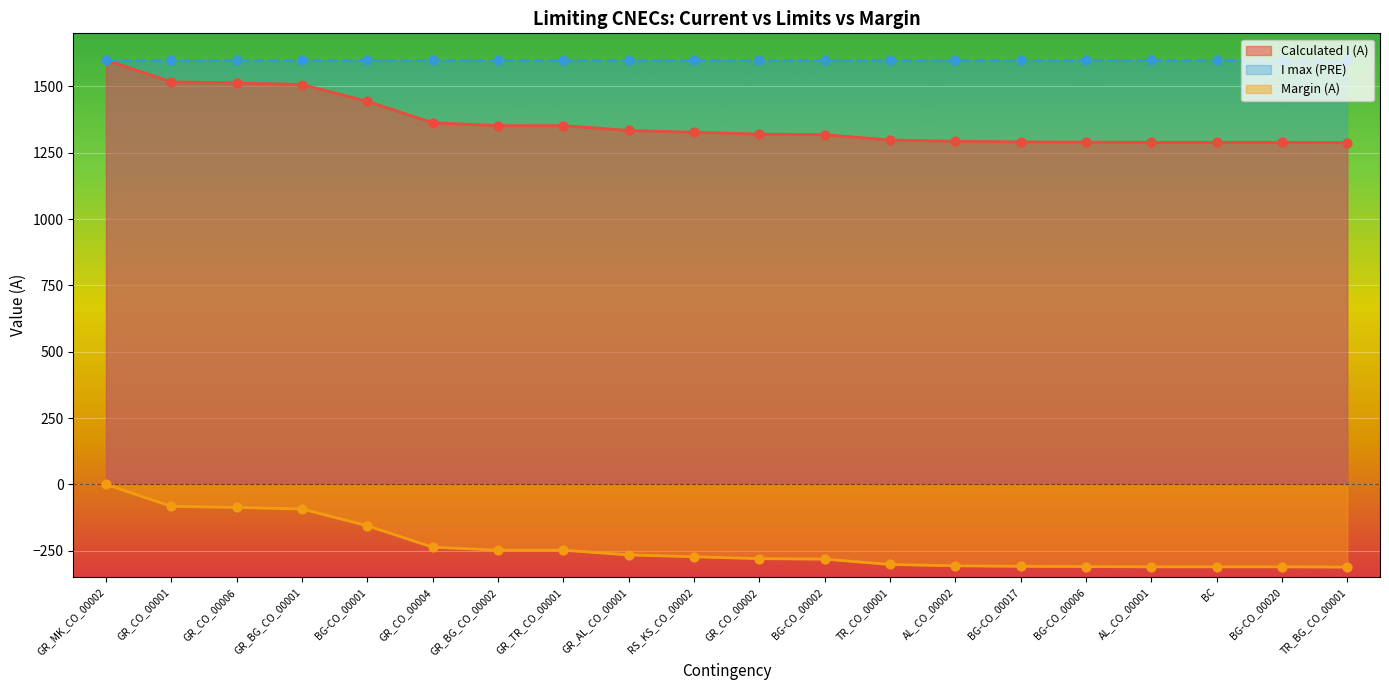

At which category is the sum across all series the highest?

GR_MK_CO_00002